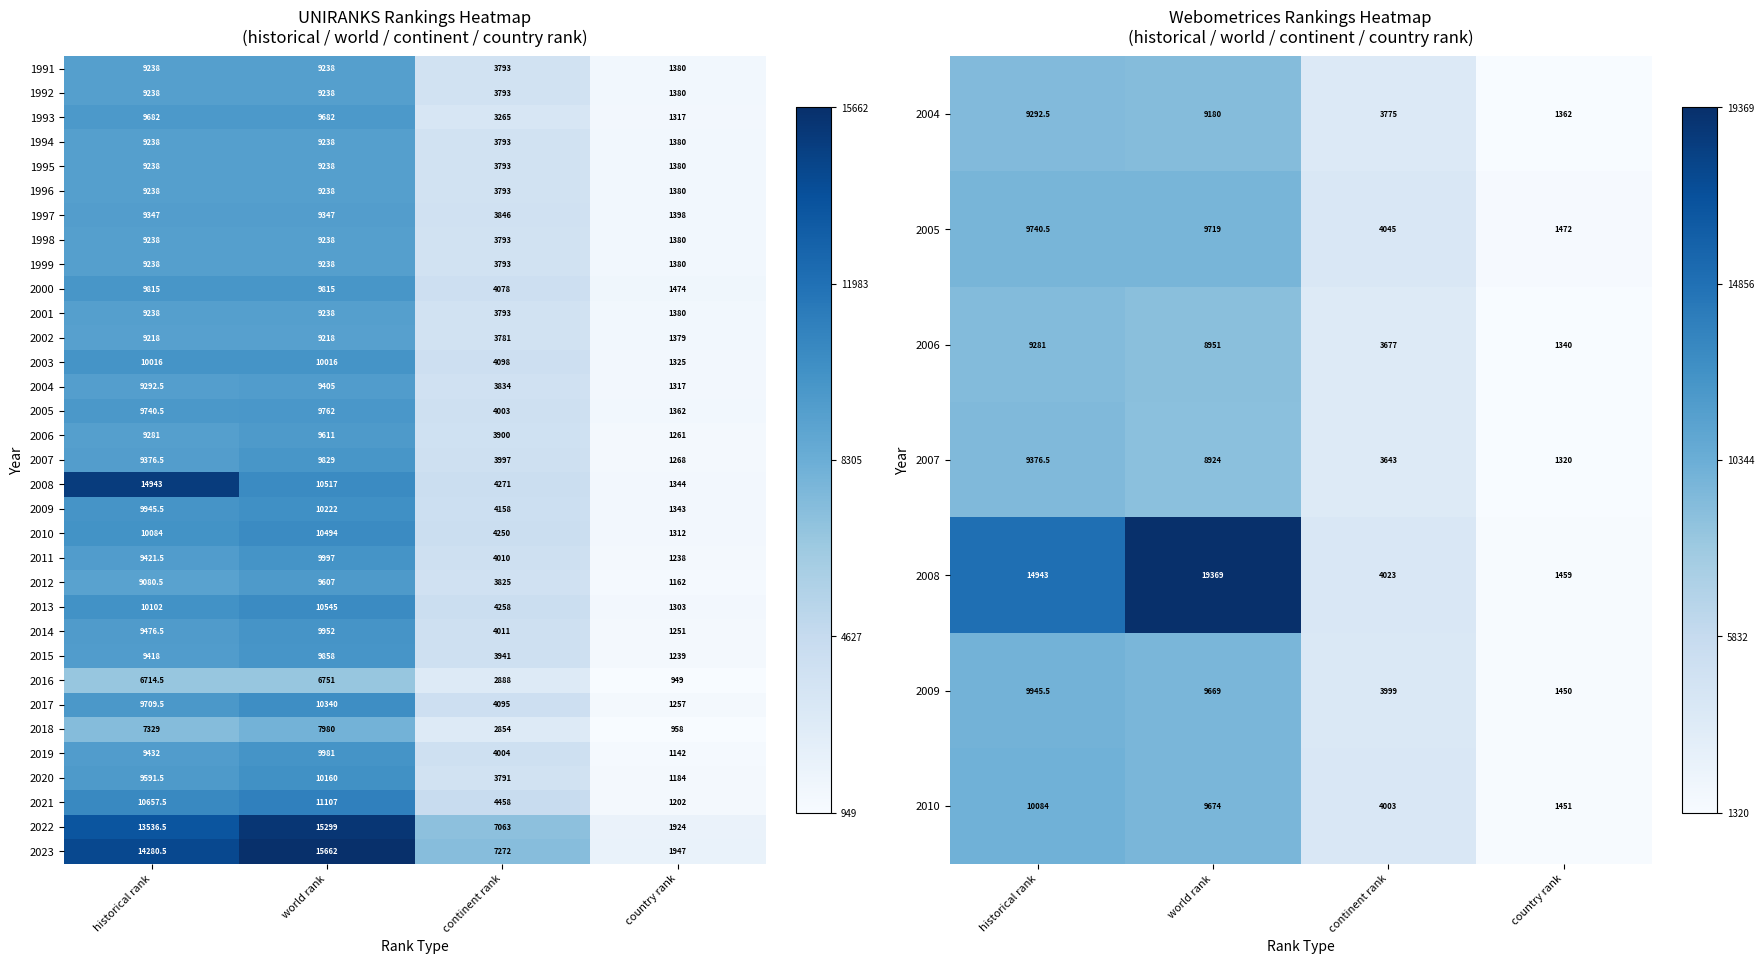

What is the difference between the maximum and minimum values in the 2012 series?

8445.0